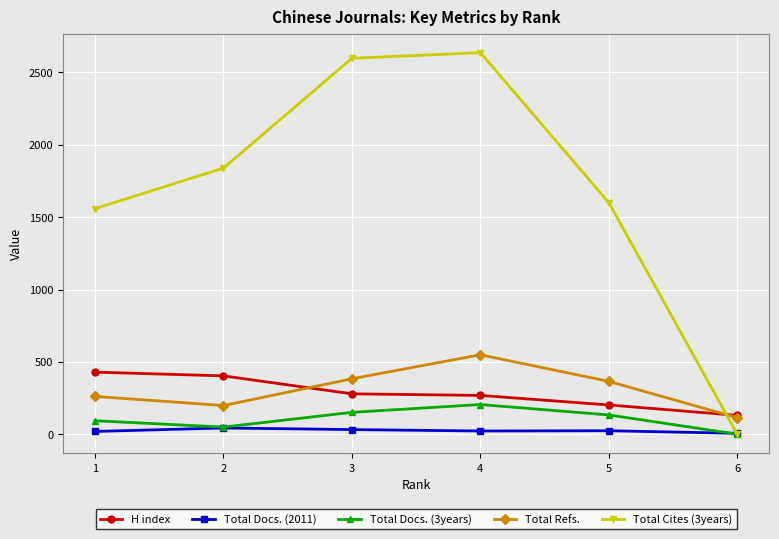

At 4, list the series in order from smallest to largest.

Total Docs. (2011), Total Docs. (3years), H index, Total Refs., Total Cites (3years)